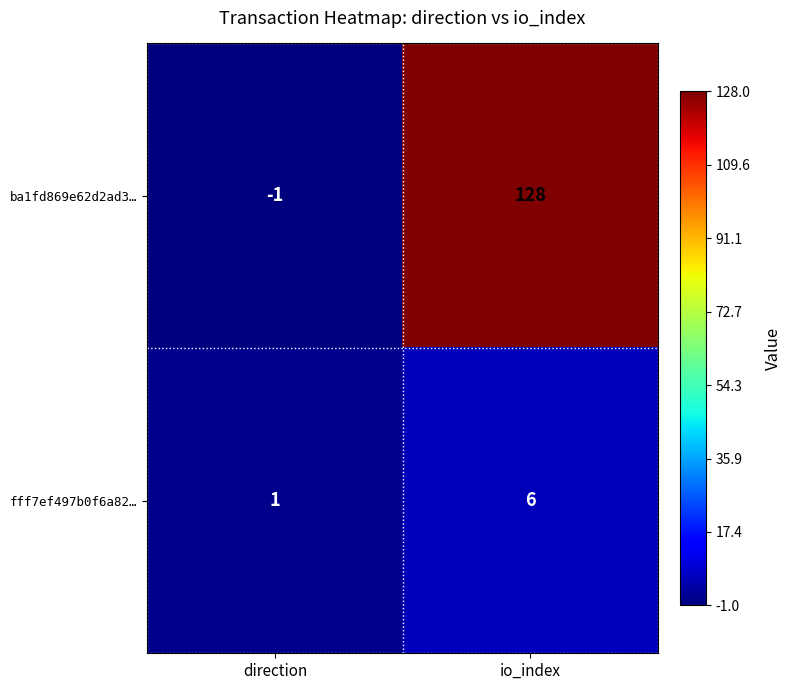

What is the total value across all series at io_index?

134